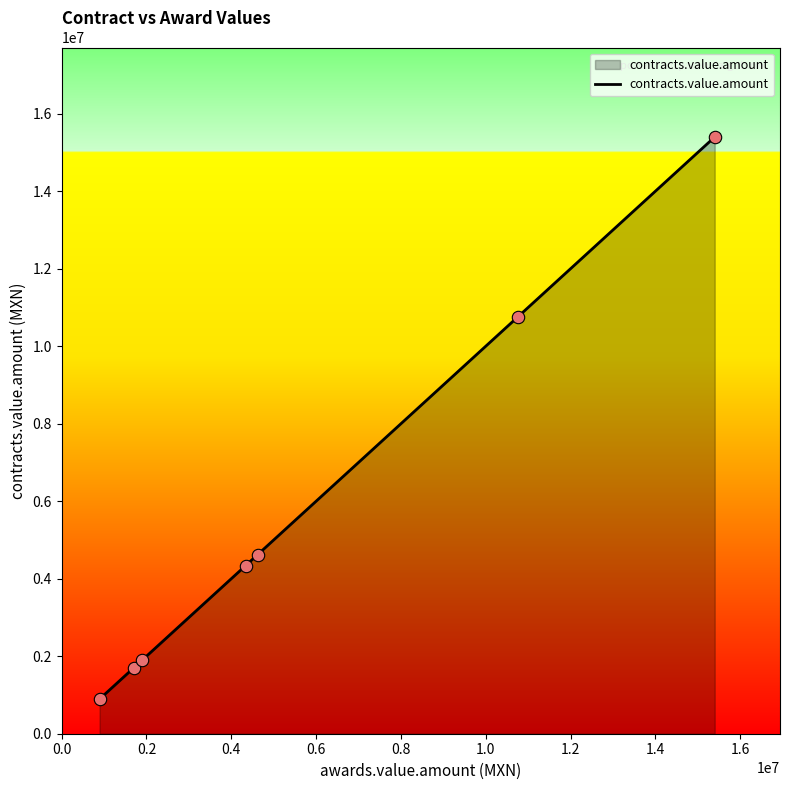

True or false: the data has more than 2 interior local peaks.

False